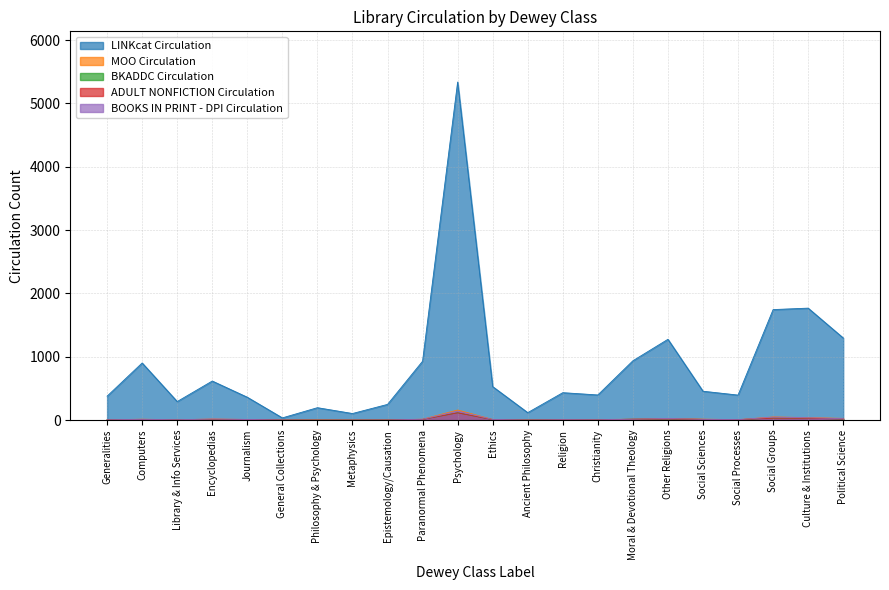

Which series has the largest total across all categories?

LINKcat Circulation